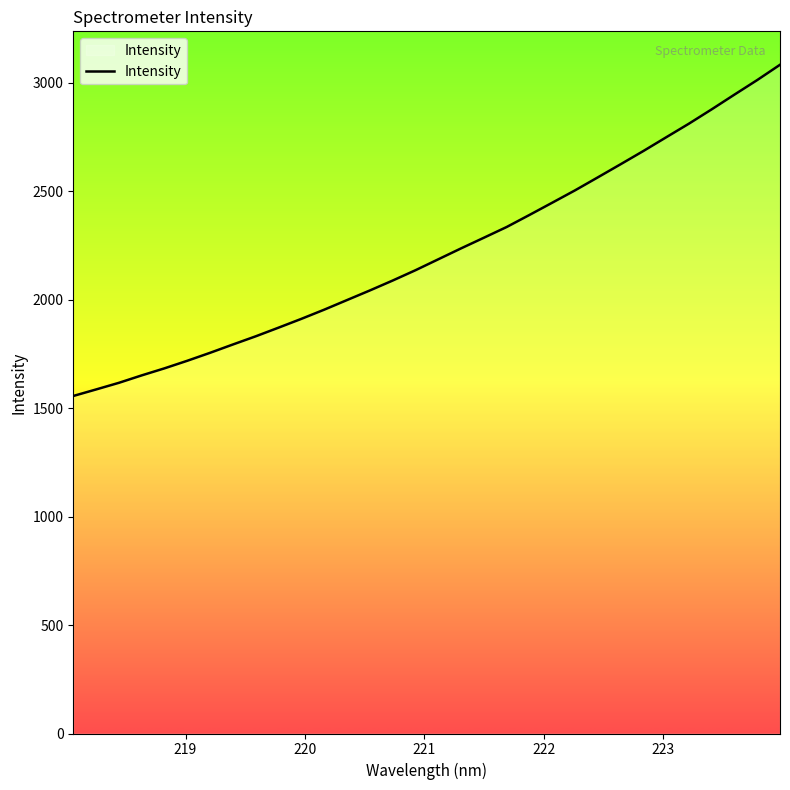

What is the difference between the maximum and minimum values?

1527.5